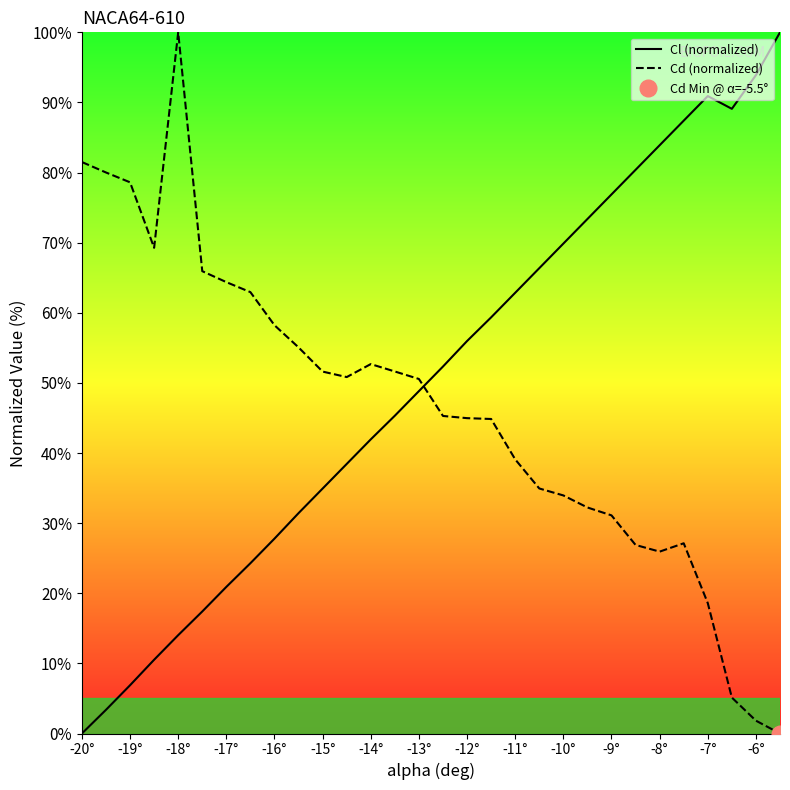

Rank the series at -20° from lowest to highest value.

Cl (normalized), Cd (normalized)